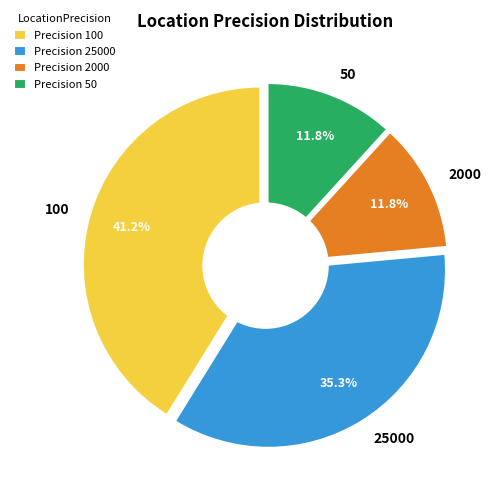

Which has a higher value, 2000 or 50?

2000